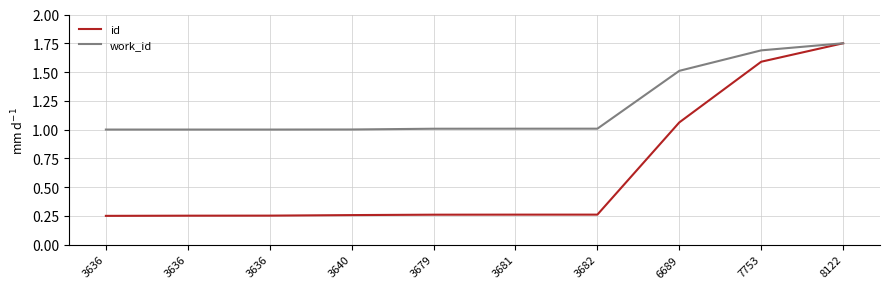

What are all the series names shown in the legend?

id, work_id